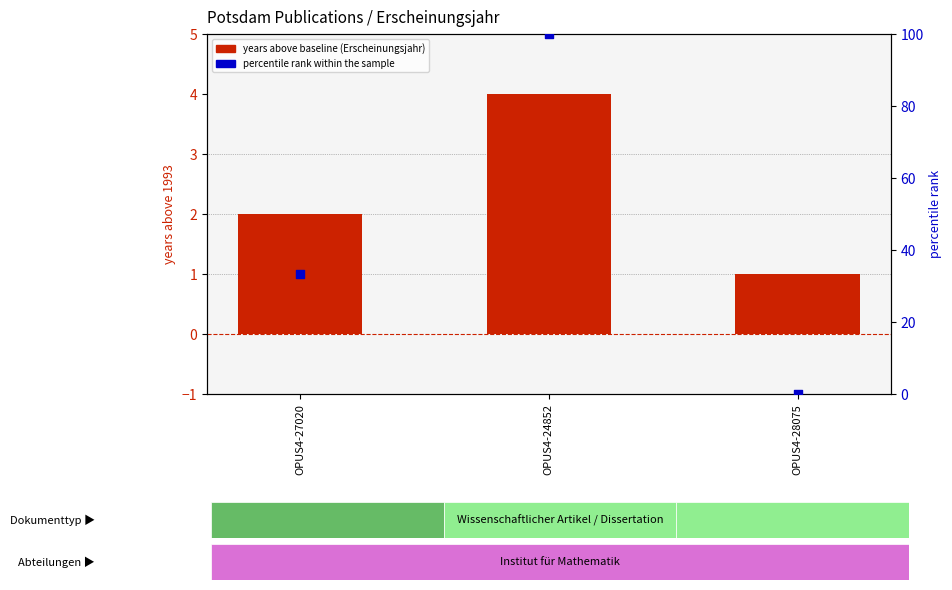

Which series has the largest total across all categories?

percentile rank within the sample